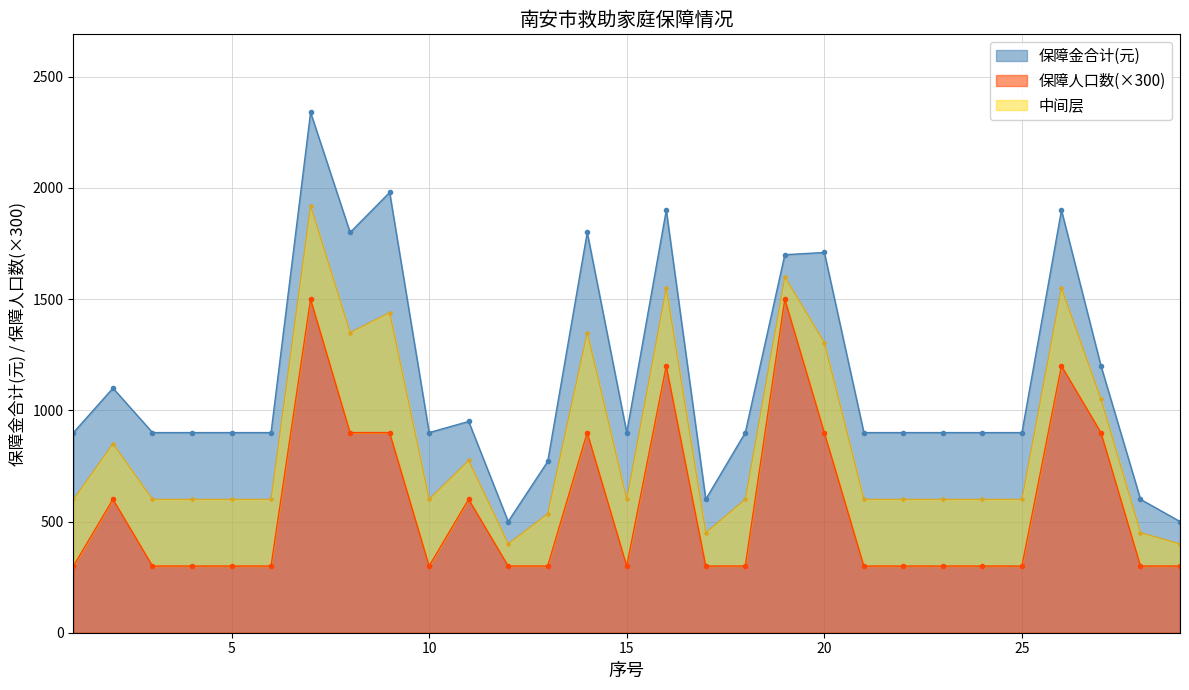

Which label corresponds to the smallest value in the chart?

1